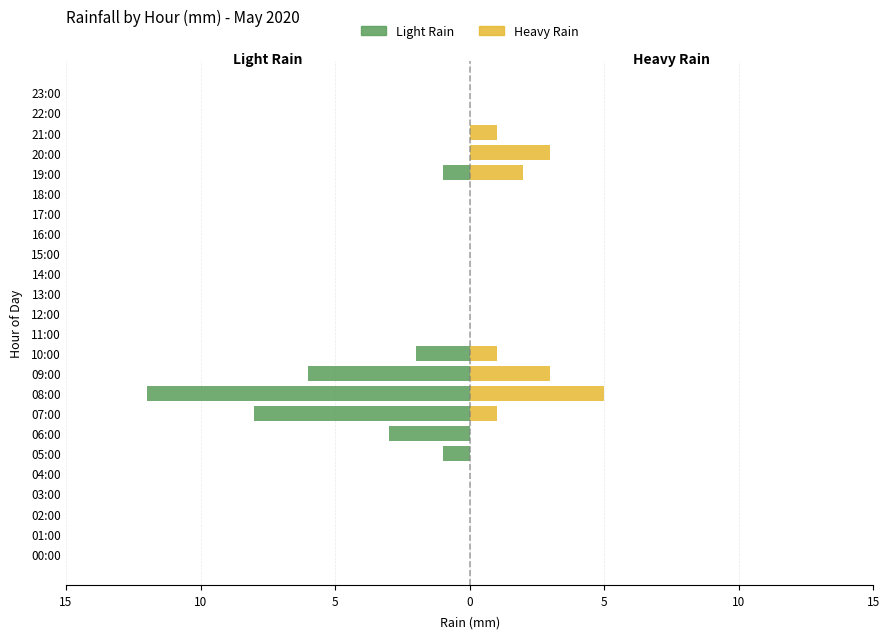

At which label is Light Rain closest to -6?

09:00